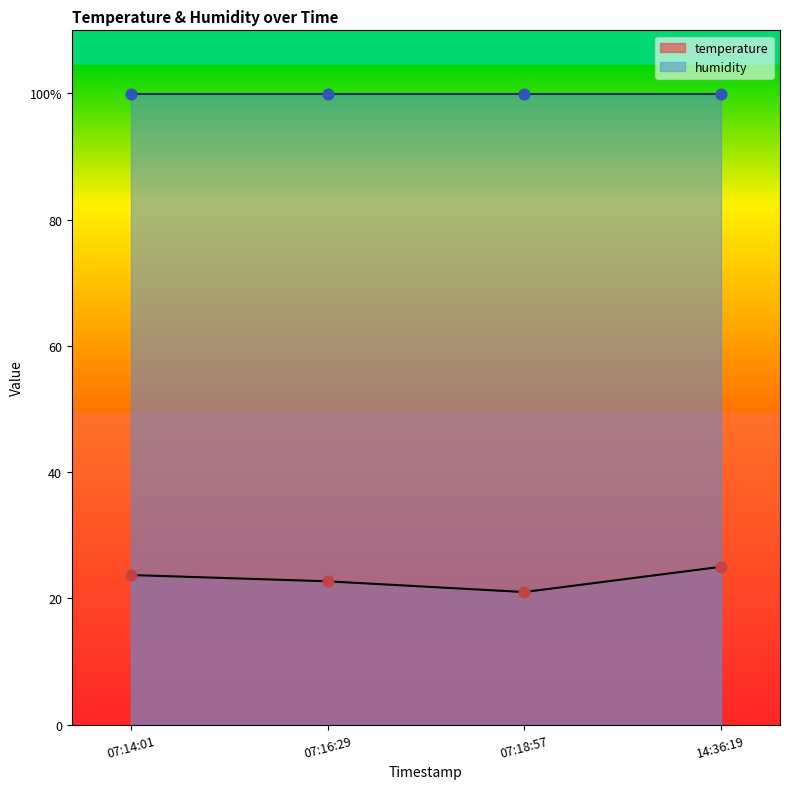

Between 07:18:57 and 14:36:19, which is larger?

14:36:19